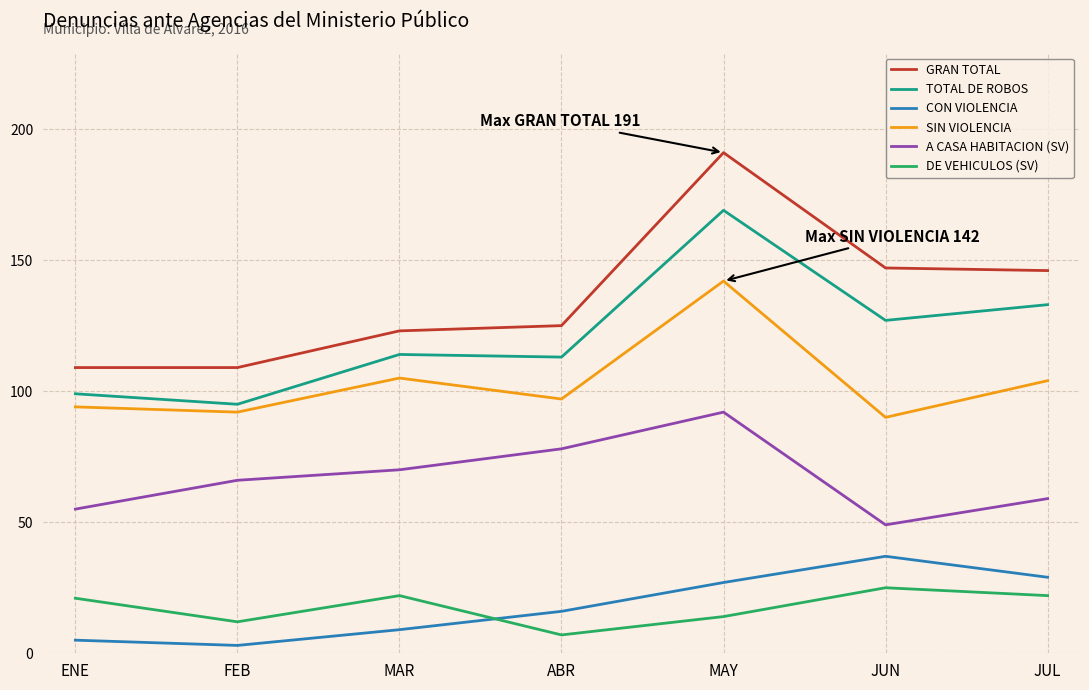

Which series has the widest spread of values?

GRAN TOTAL